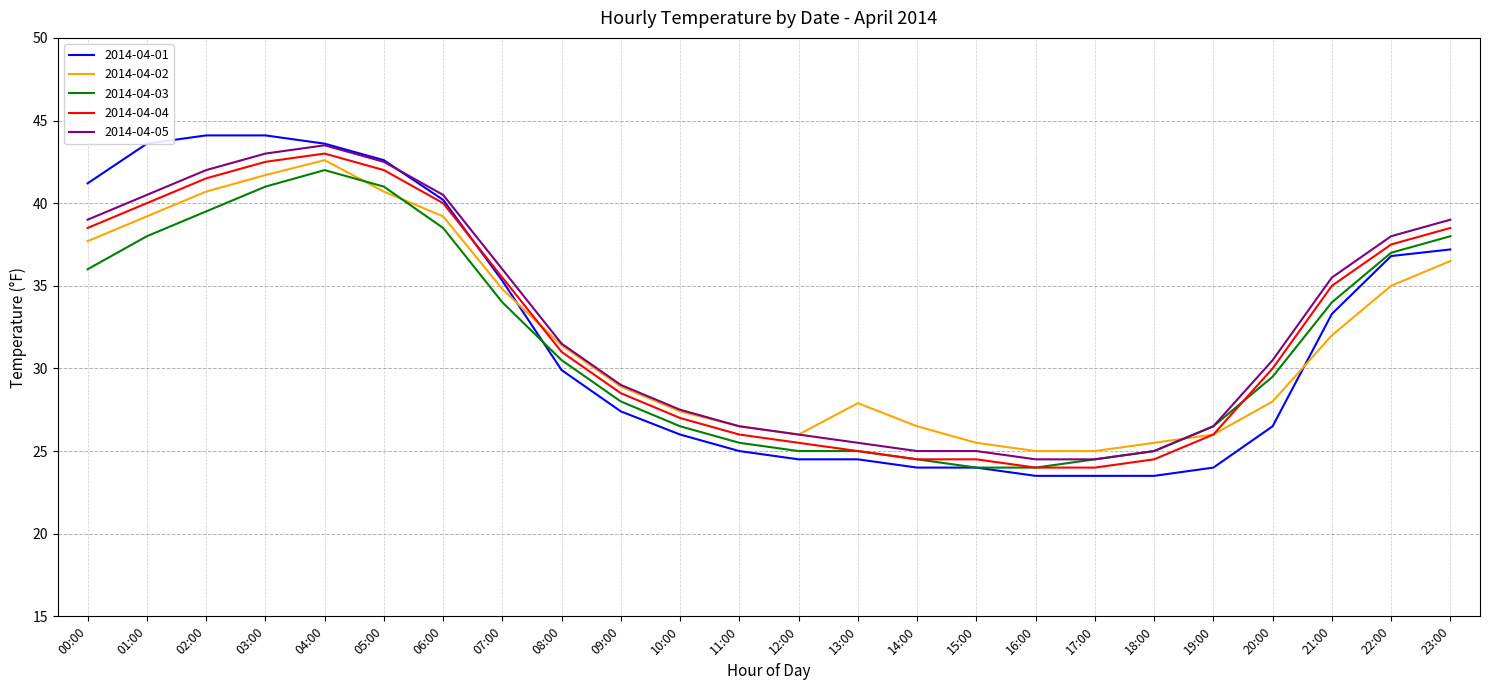

What is the difference between the second highest and second lowest values in the 2014-04-04 series?

18.5